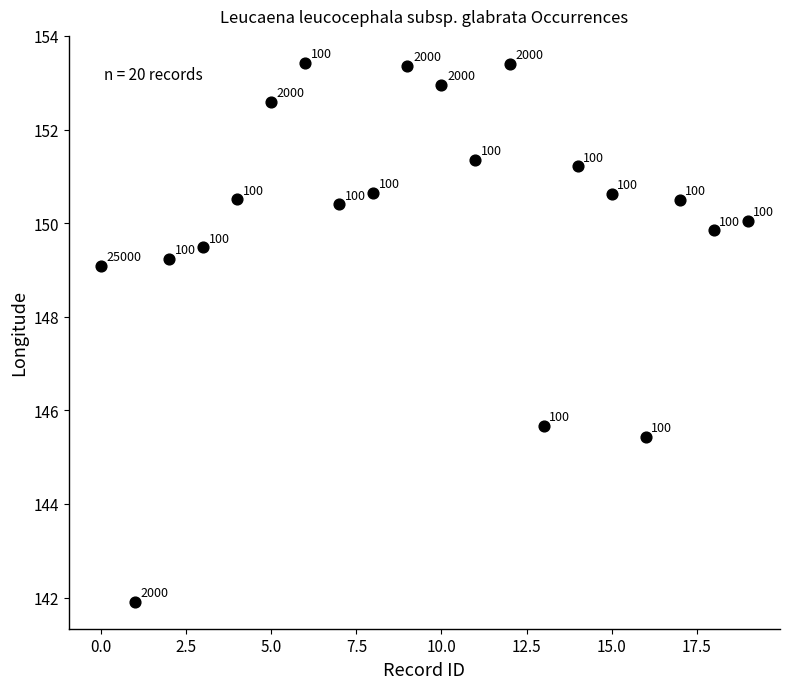

What is the range of Y values (max minus min)?

11.5